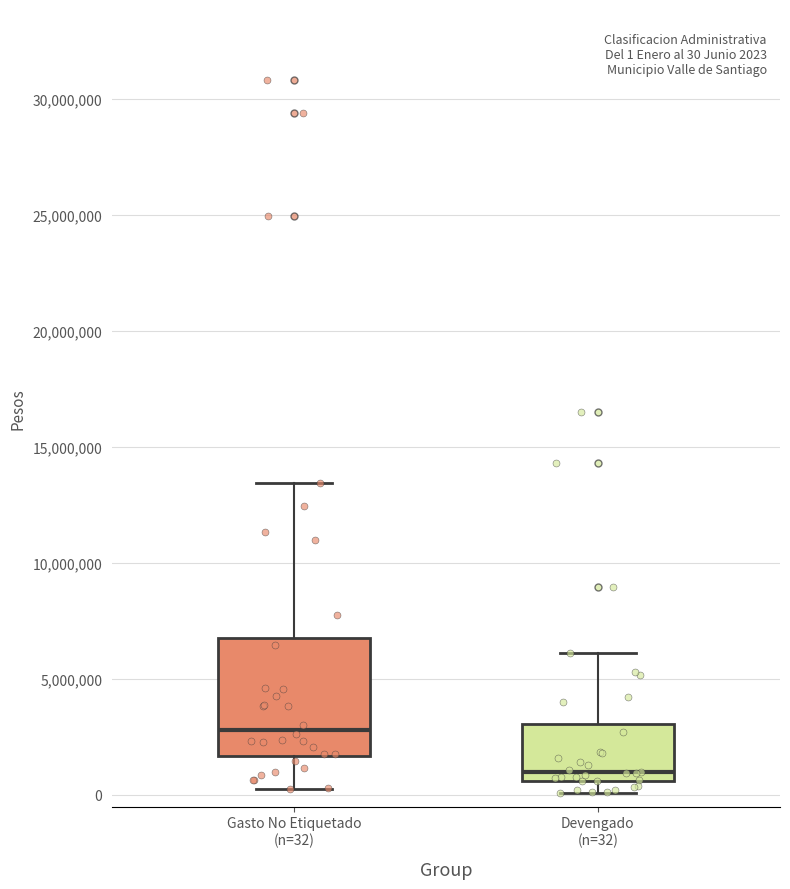

Which box has the highest median line?

Gasto No Etiquetado (n=32)